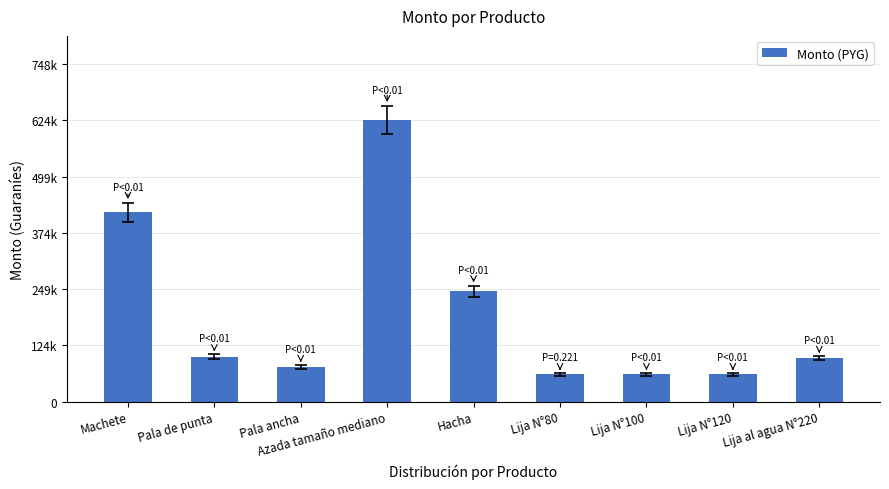

Which label corresponds to the largest value in the chart?

Azada tamaño mediano